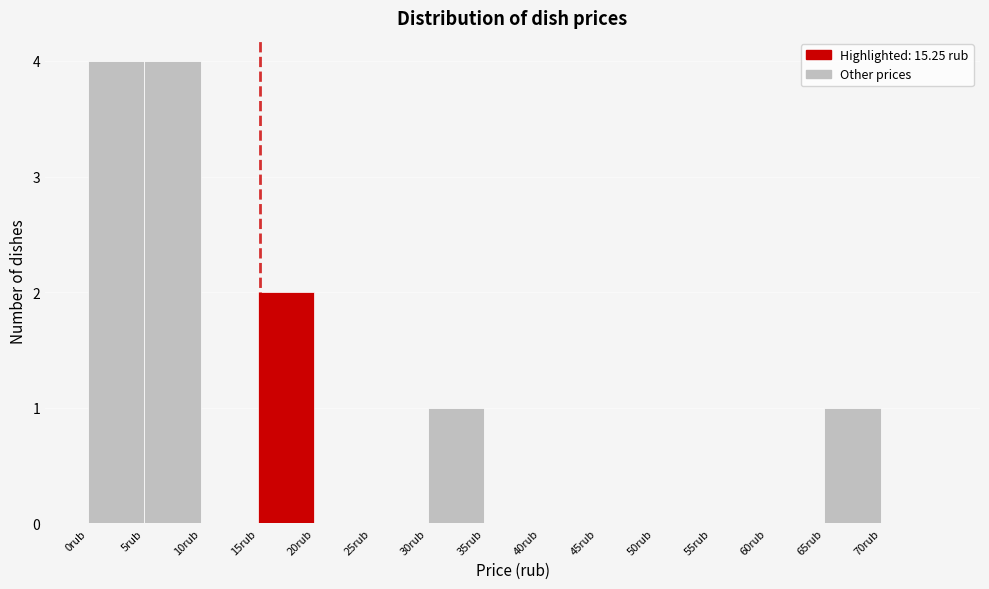

How tall is the bar that spans 30 to 35 on the x-axis? The values are not printed on the chart, so give them approximately, as read against the axis.

1